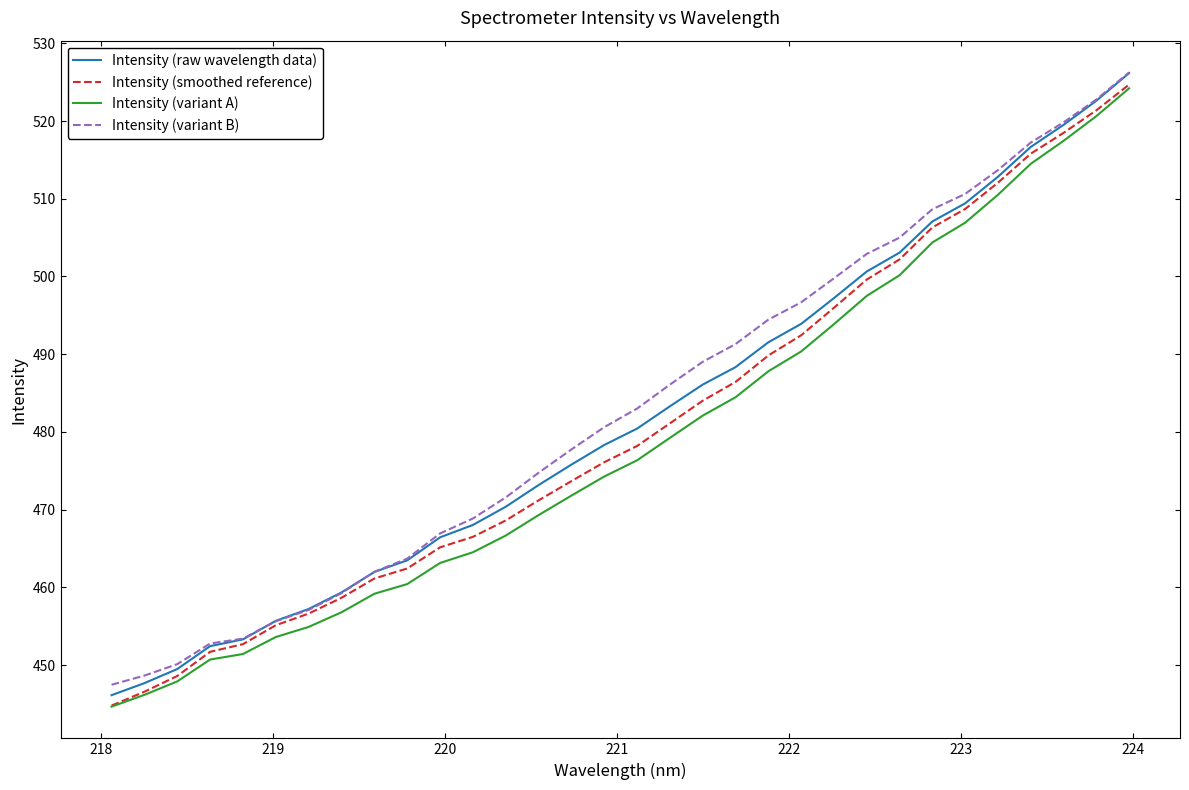

What is the smallest value displayed?

444.6